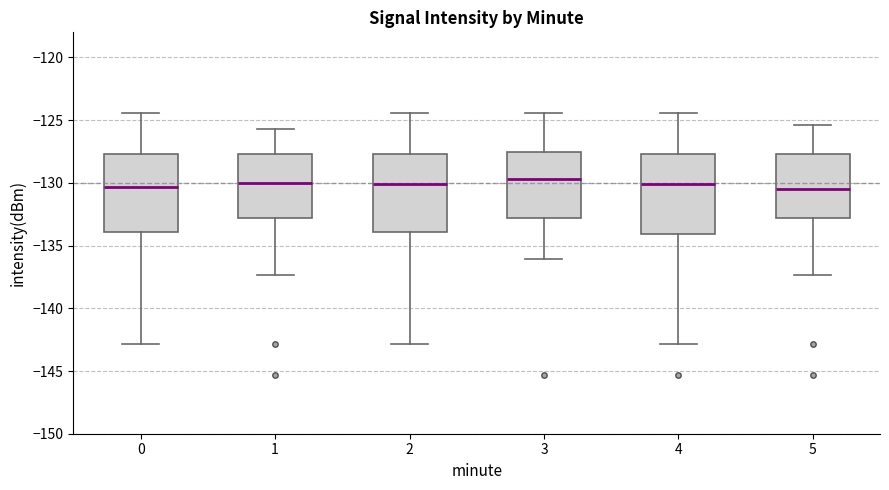

Where does the lower whisker of the box at x = 5 end on the y-axis? The values are not printed on the chart, so give them approximately, as read against the axis.

-137.5